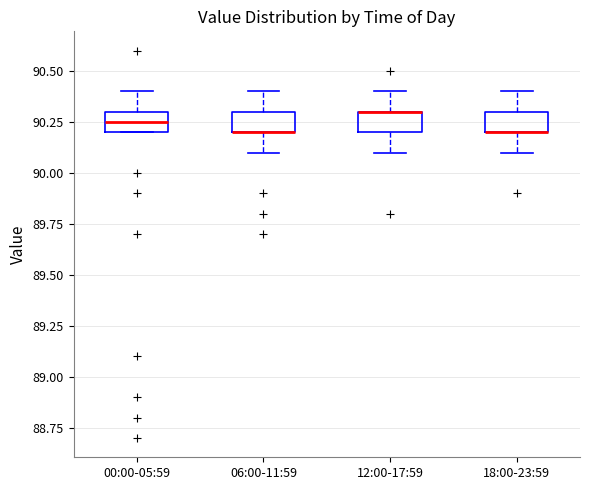

Reading left to right, read every box against the y-axis: the position of its median line, the range the box covers, and the ends of its whiskers. The values are not printed on the chart, so give them approximately, as read against the axis.

00:00-05:59: median 90.25, box 90.20 to 90.30, whiskers 90.20 to 90.40
06:00-11:59: median 90.20 (drawn on the box's lower edge), box 90.20 to 90.30, whiskers 90.10 to 90.40
12:00-17:59: median 90.30 (drawn on the box's upper edge), box 90.20 to 90.30, whiskers 90.10 to 90.40
18:00-23:59: median 90.20 (drawn on the box's lower edge), box 90.20 to 90.30, whiskers 90.10 to 90.40